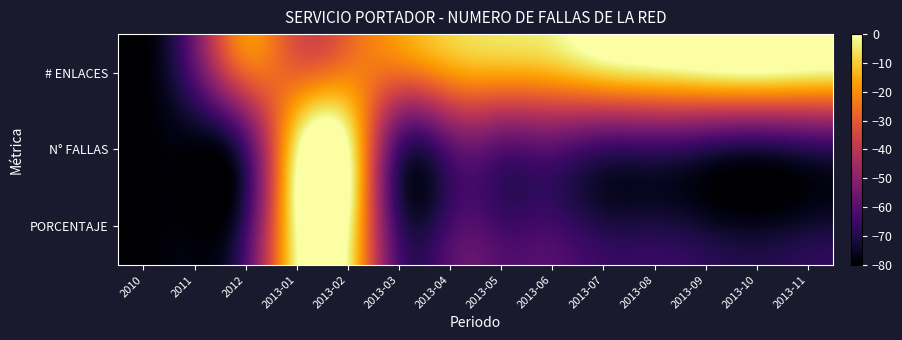

Which has a higher value, 2010 or 2013-11?

2013-11